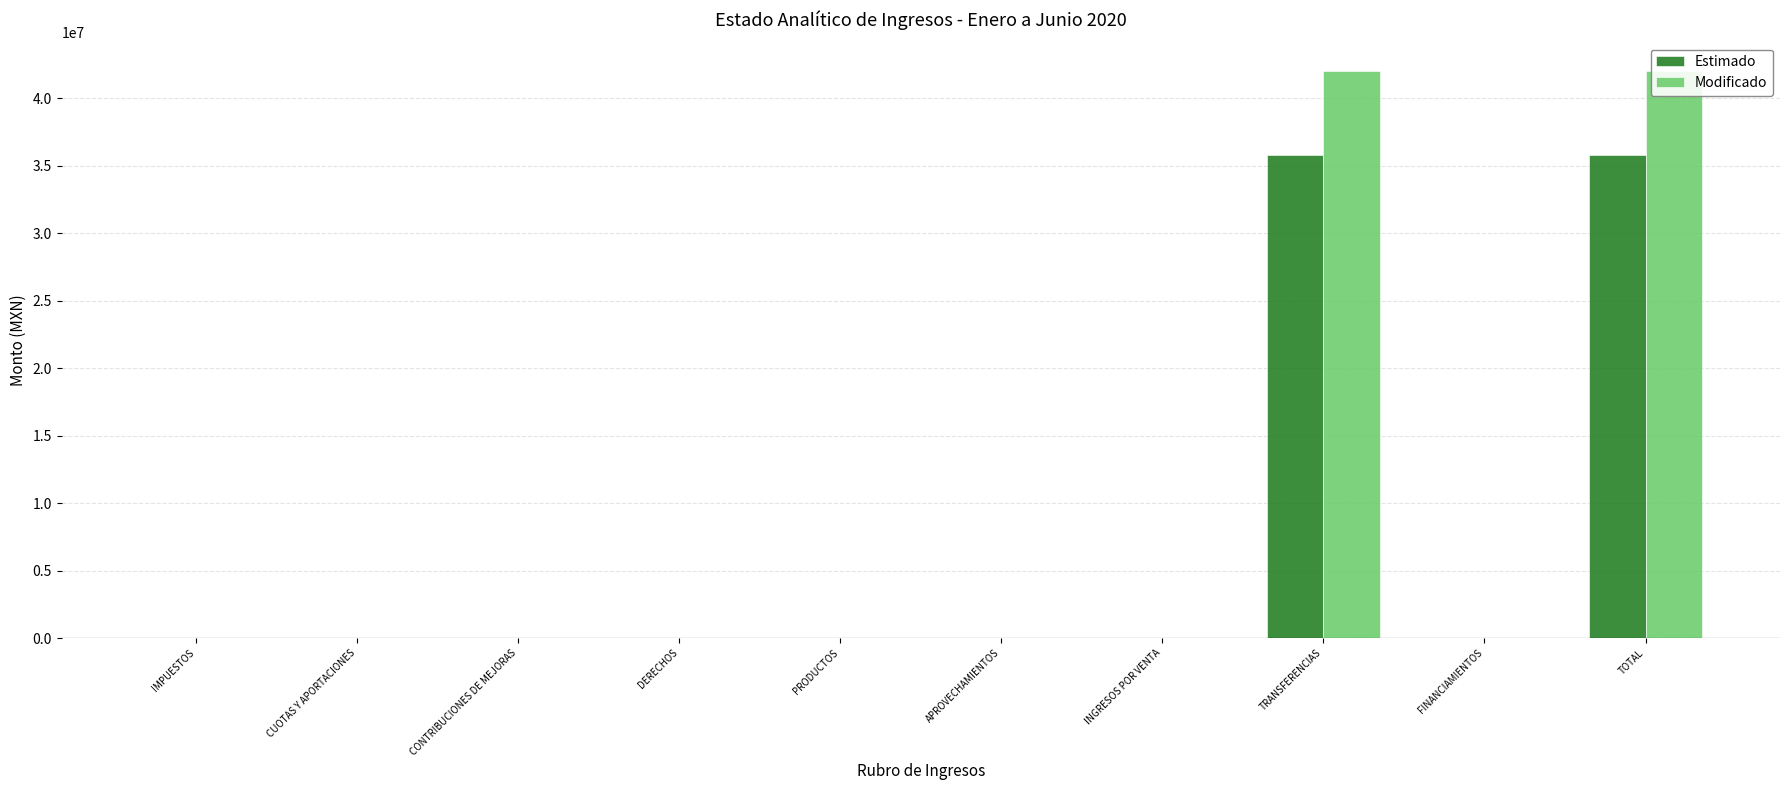

What is the label of the 6th bar from the right?

PRODUCTOS